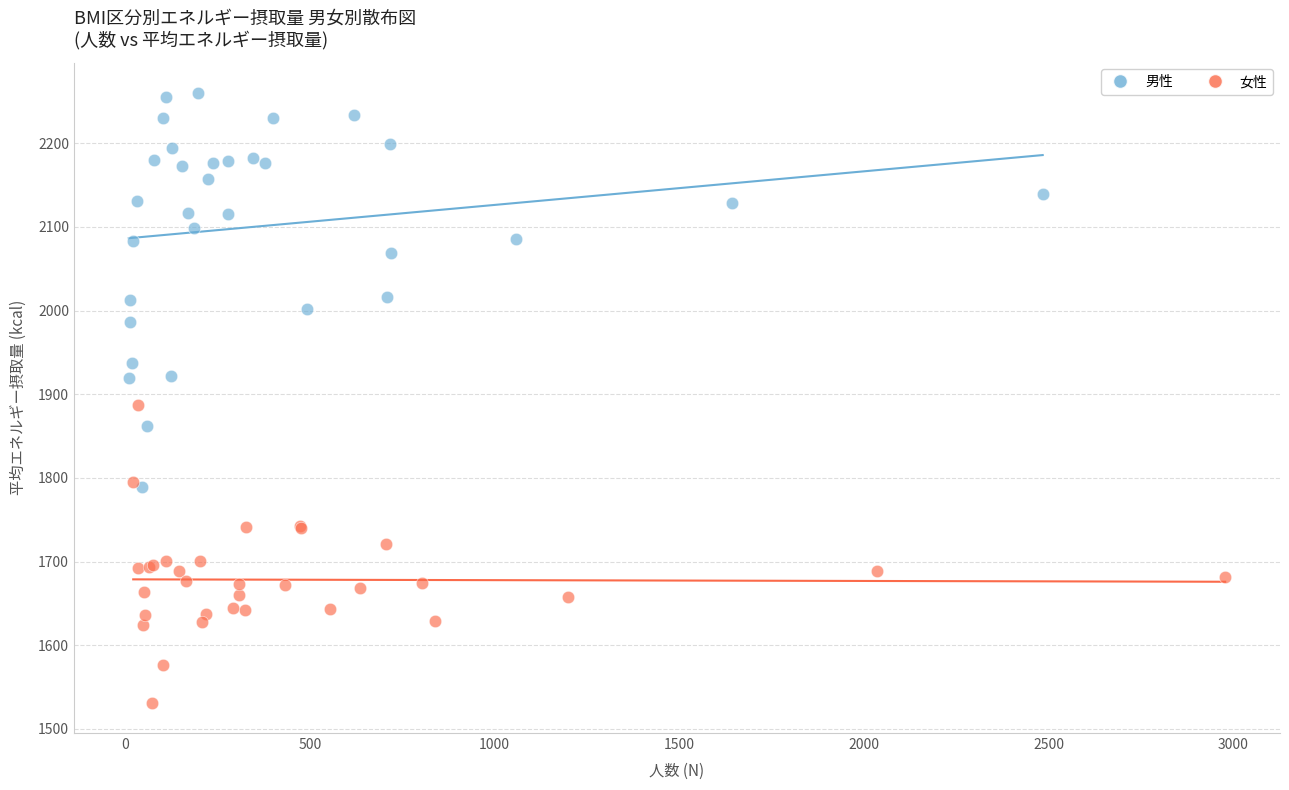

Which series contains the highest Y value?

男性